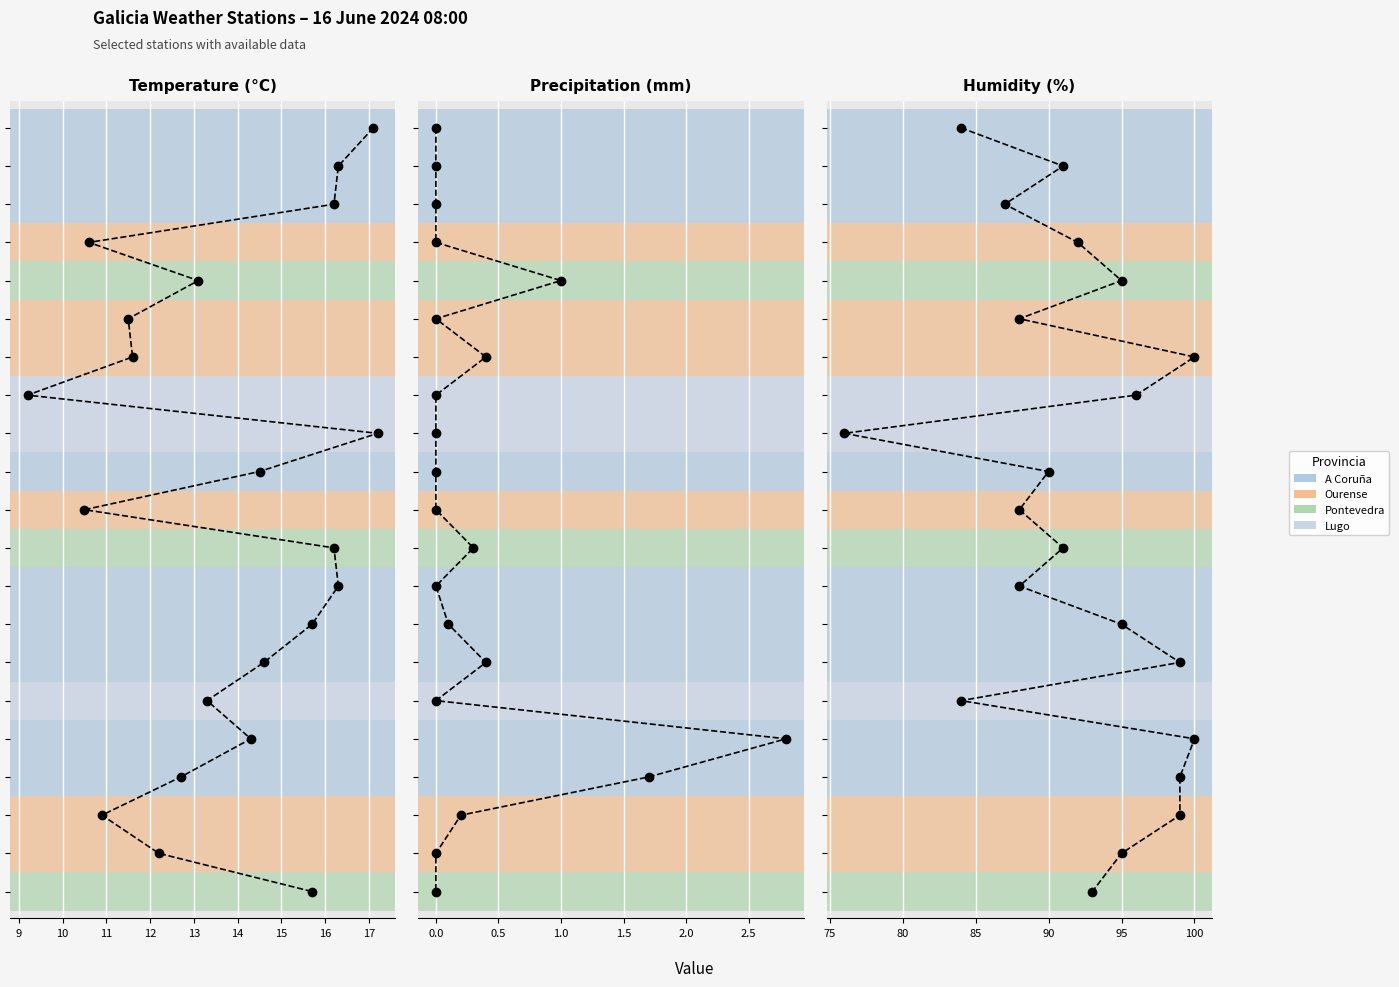

True or false: Humidity (%) and Precipitation (mm) intersect in this chart.

False